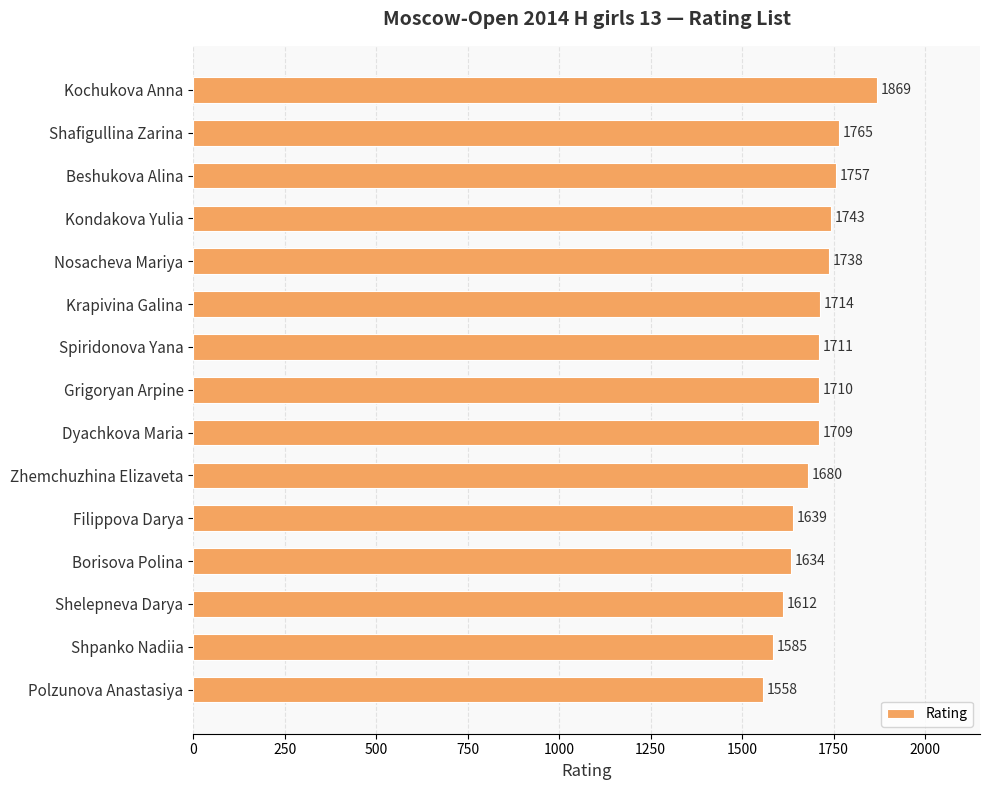

What is the ratio of the value at Spiridonova Yana to the value at Kochukova Anna?

0.9